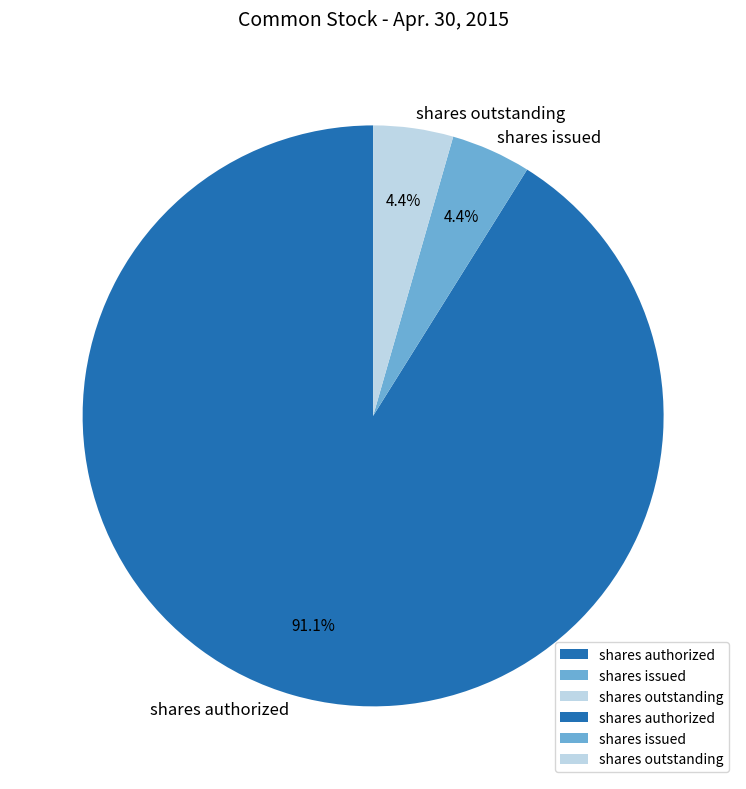

Which has a higher value, shares outstanding or shares authorized?

shares authorized